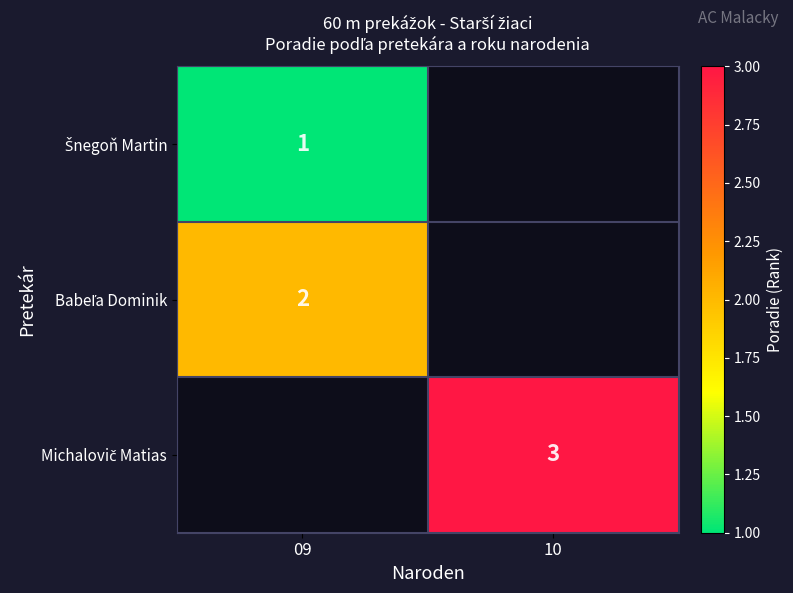

How many positive values does the Michalovič Matias series have?

1